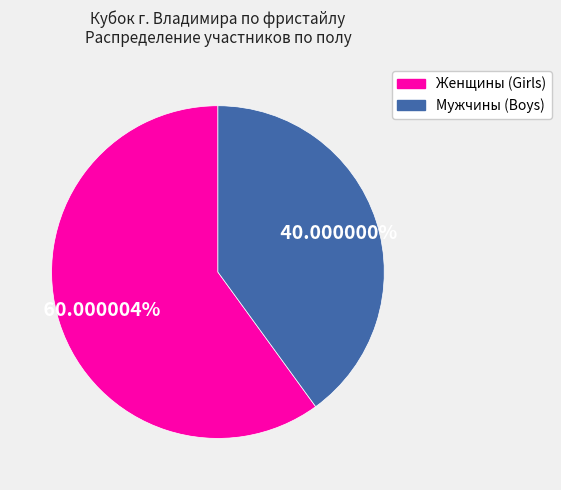

Is there a majority slice in this chart?

Yes